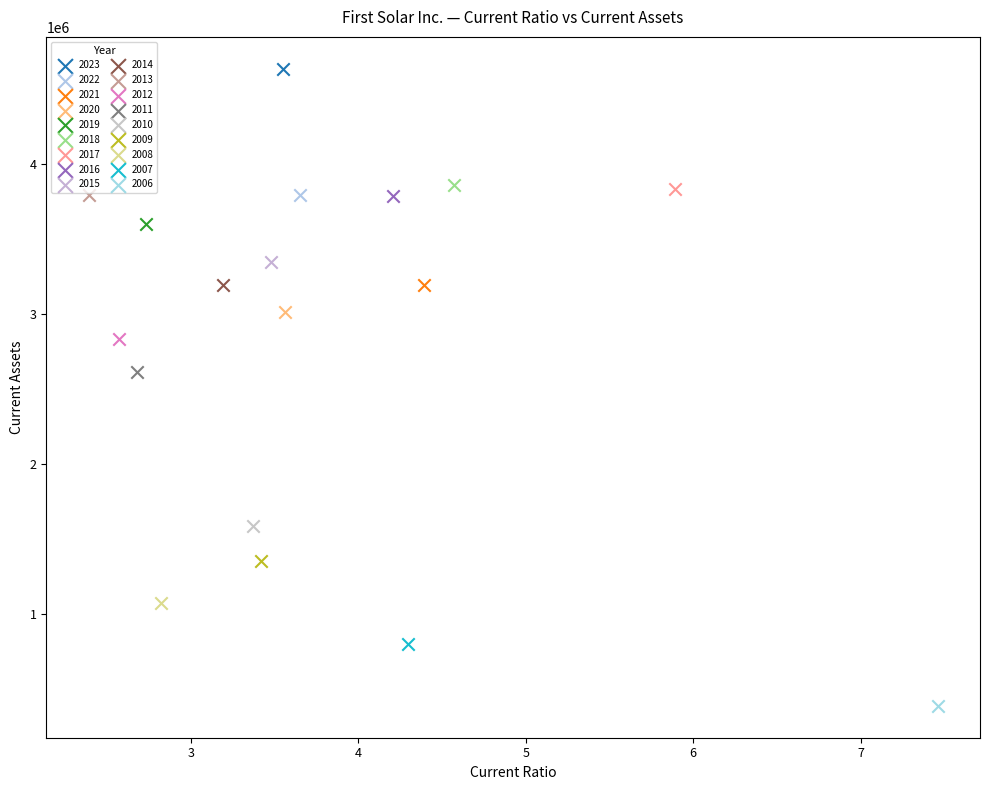

What are all the series names shown in the legend?

2023, 2022, 2021, 2020, 2019, 2018, 2017, 2016, 2015, 2014, 2013, 2012, 2011, 2010, 2009, 2008, 2007, 2006